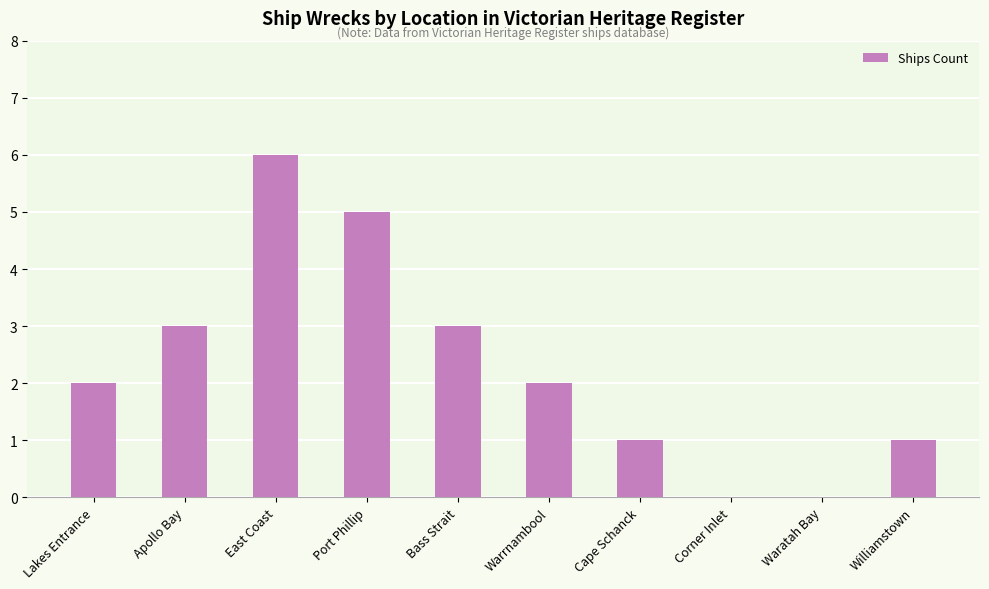

What value does the data have at Cape Schanck?

1